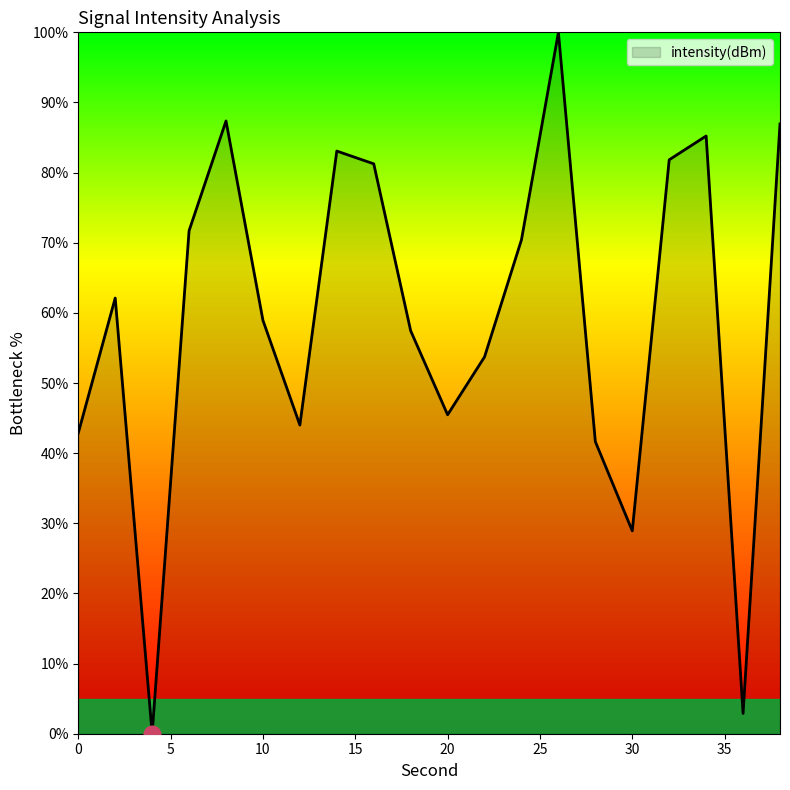

What is the greatest value displayed?

100.0